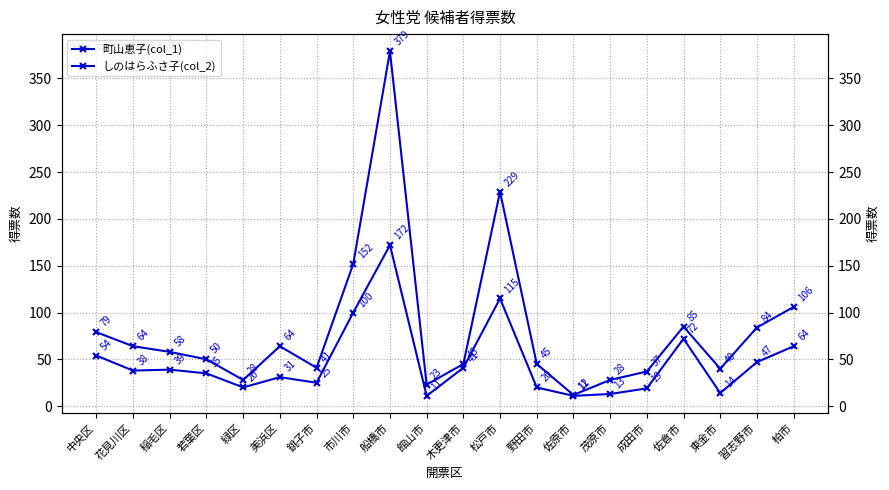

Rank the series by their average value, from lowest to highest.

しのはらふさ子(col_2), 町山恵子(col_1)